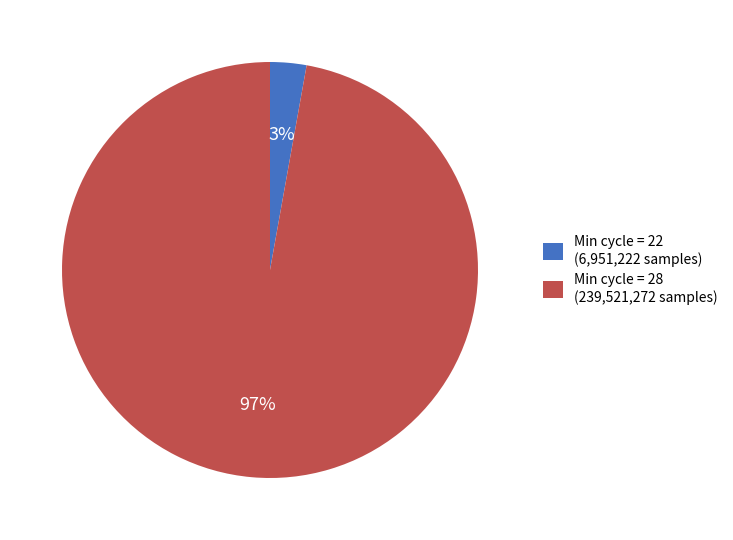

How many segments does this pie chart have?

2